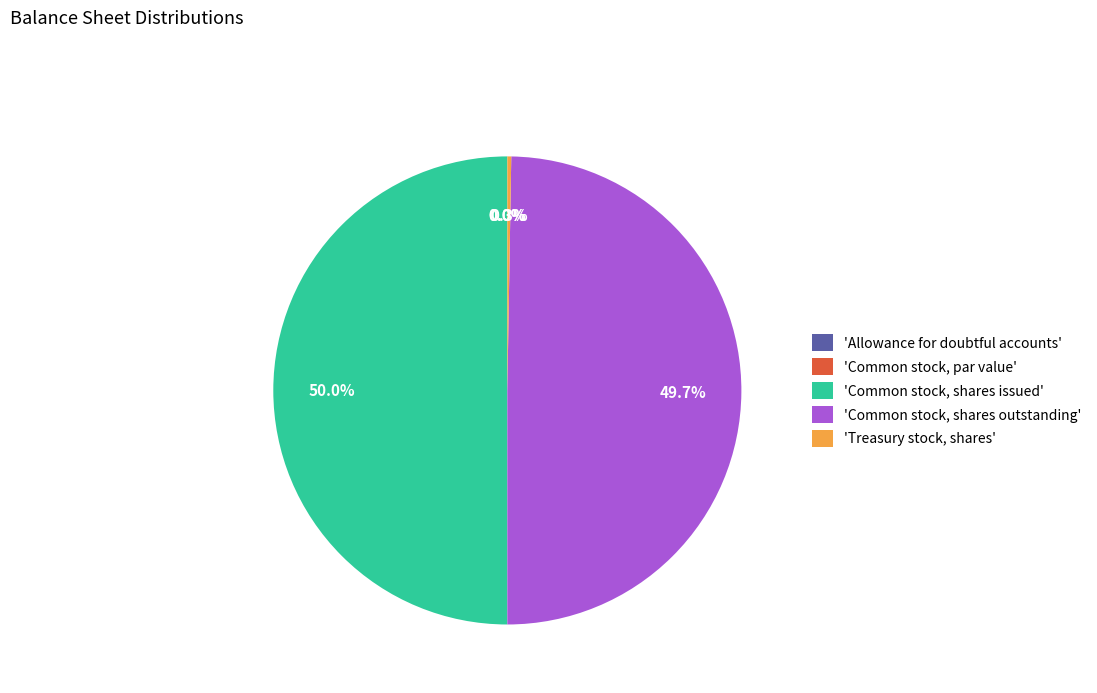

How many segments does this pie chart have?

5